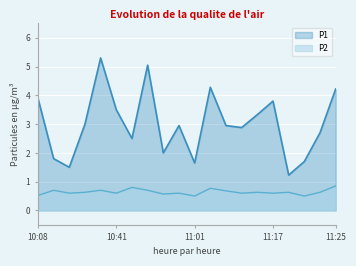

True or false: P1 has a value of 4.0 at 11:08.

False